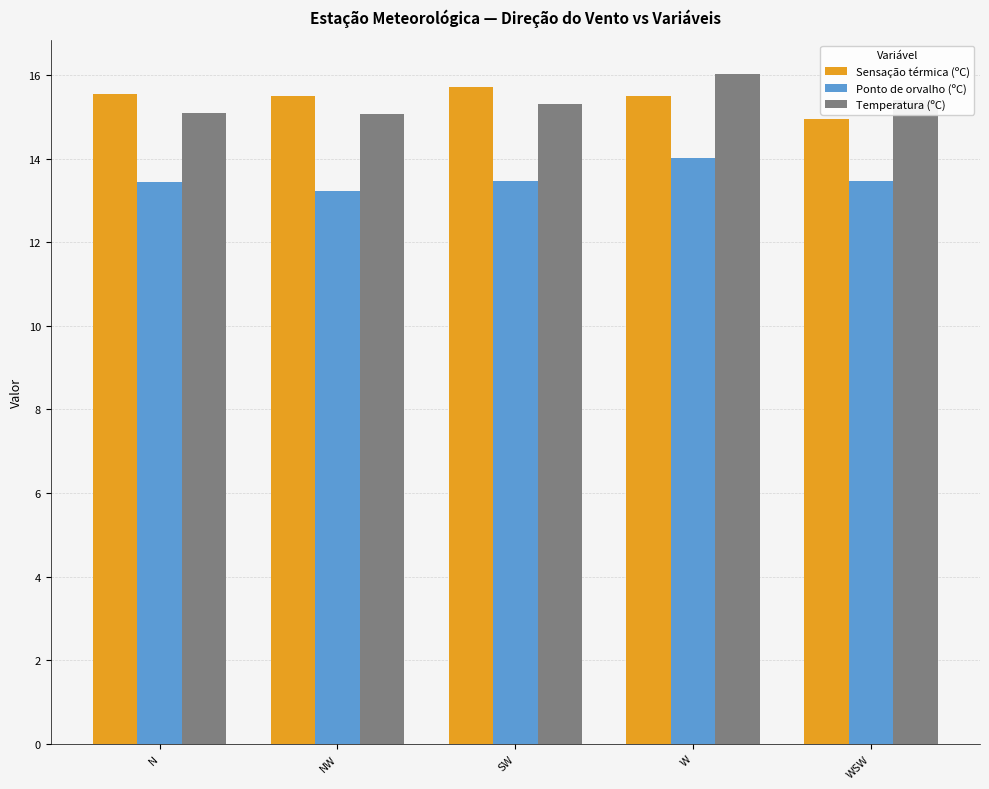

What is the approximate value of Sensação térmica (ºC) at WSW?

15.0